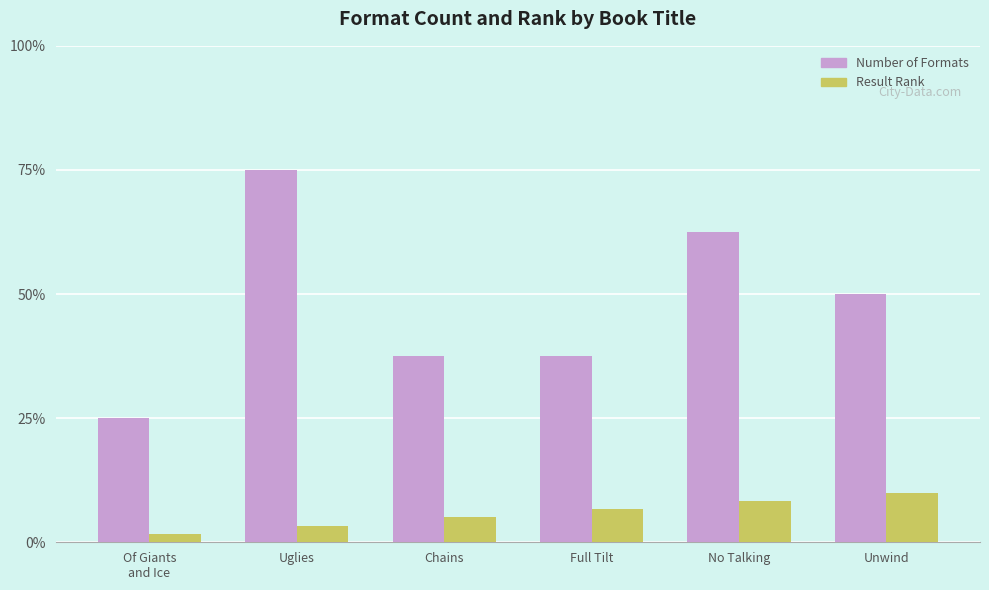

Rank the series at No Talking from lowest to highest value.

Result Rank, Number of Formats